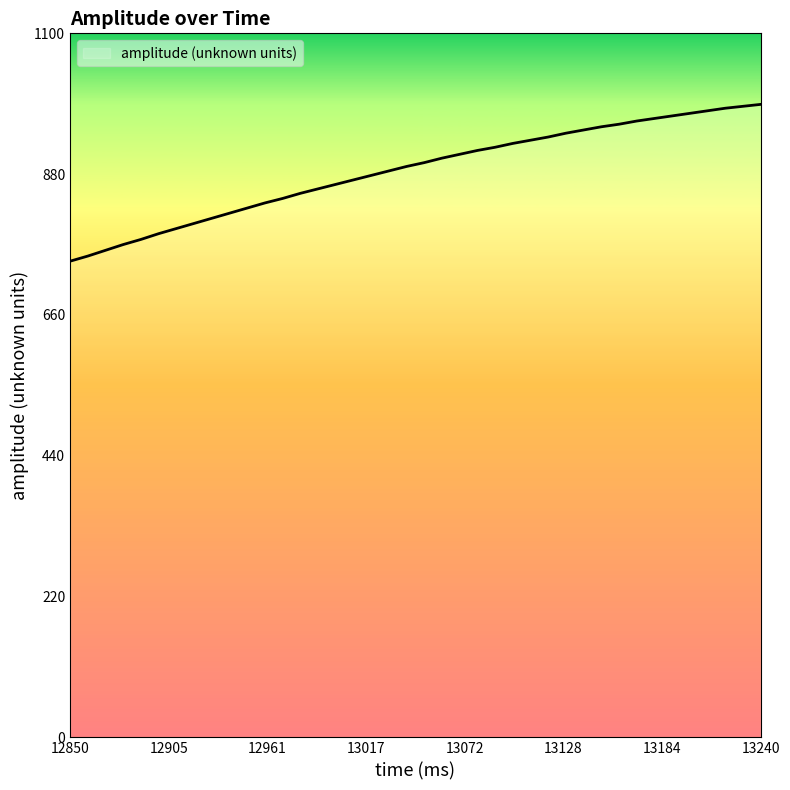

How many series are shown in this chart?

1